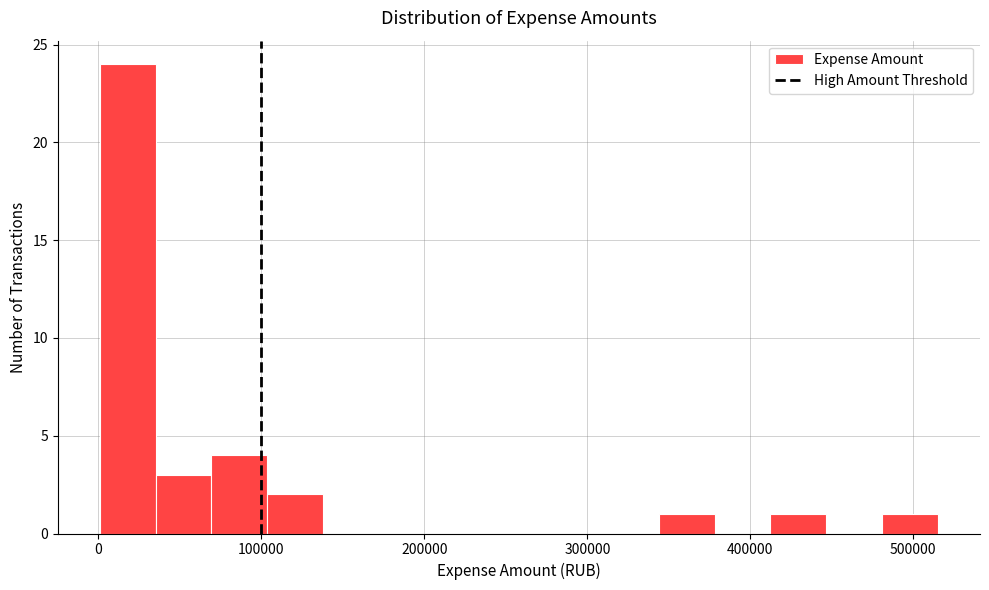

Read against the x-axis, roughly where is the centre of the tallest bar?

20000